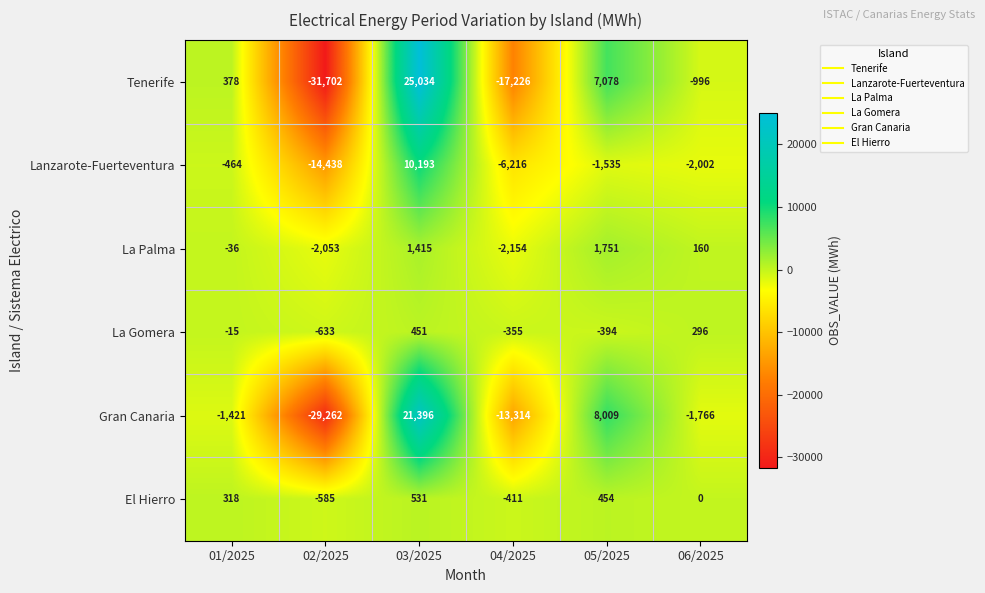

The La Palma series shows 2769 at 05/2025. True or false?

False